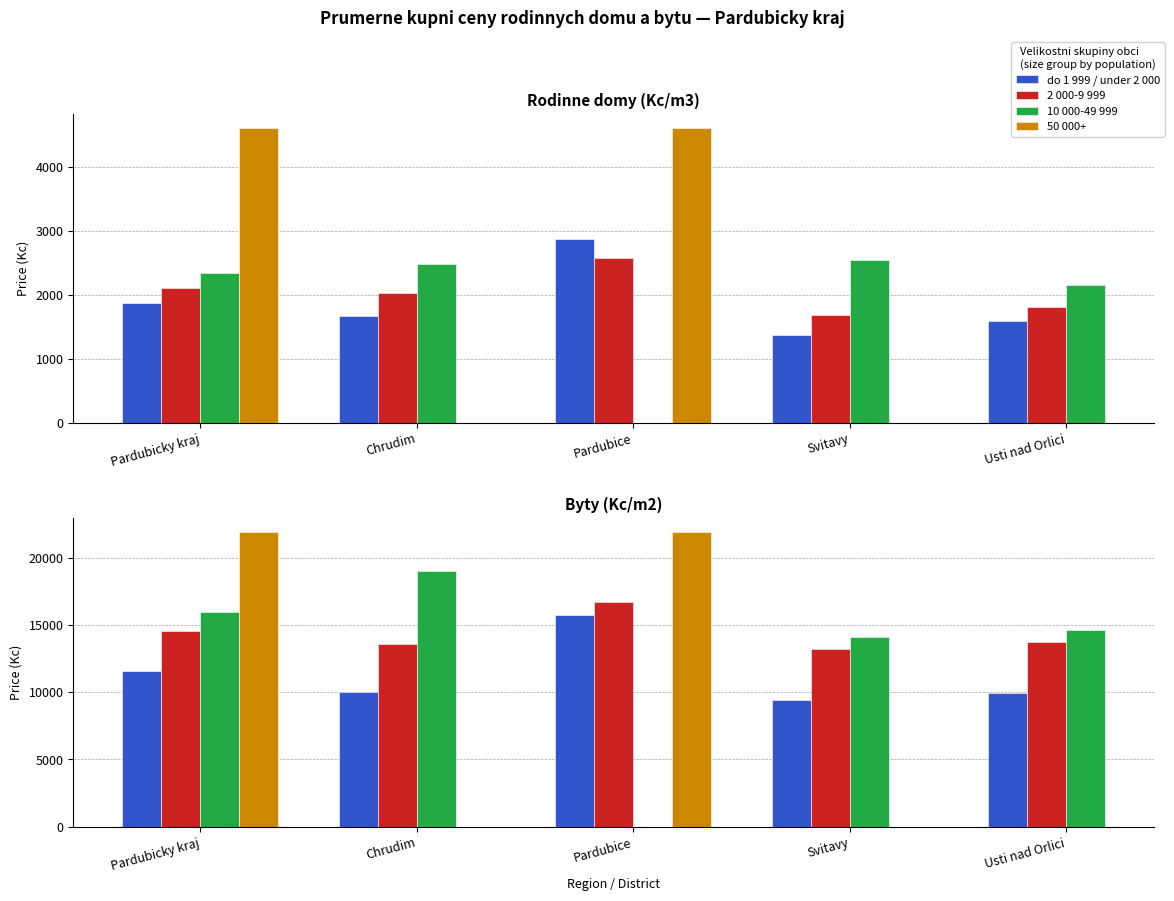

What is the spread (max minus min) of values at Svitavy?

4693.0